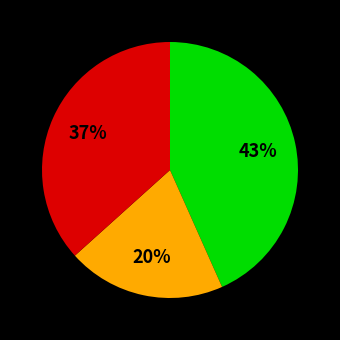

Count the number of slices in the pie.

3